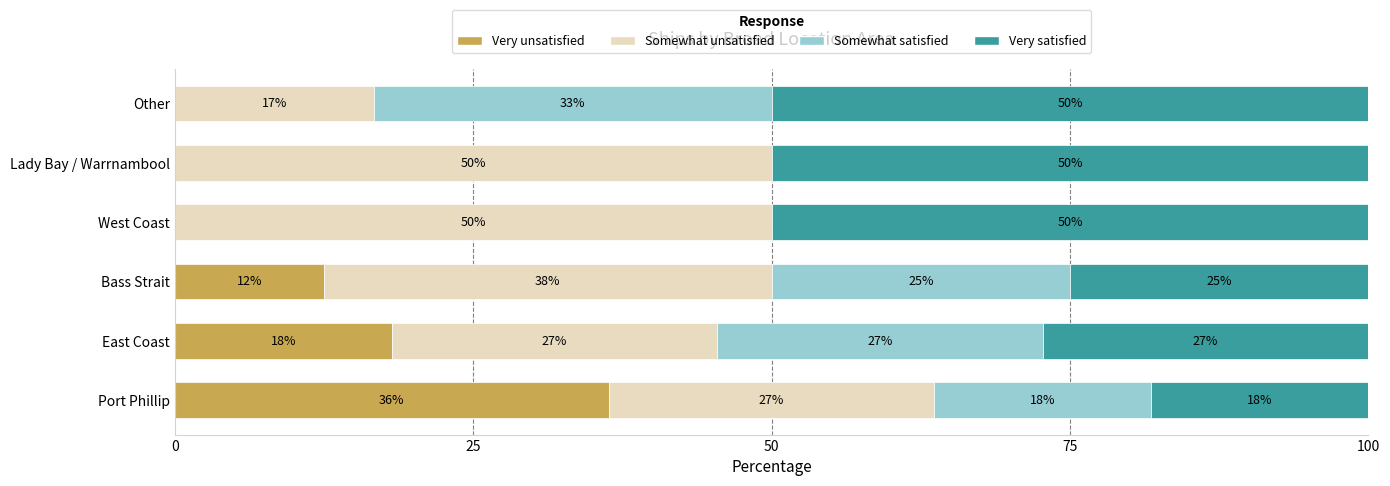

What is the difference between the second highest and second lowest values in the Somewhat satisfied series?

27.3